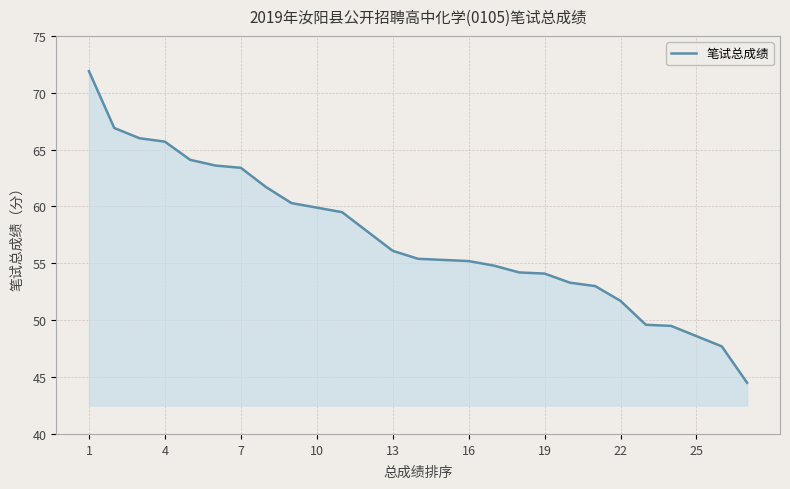

How many lines are shown in the chart?

1